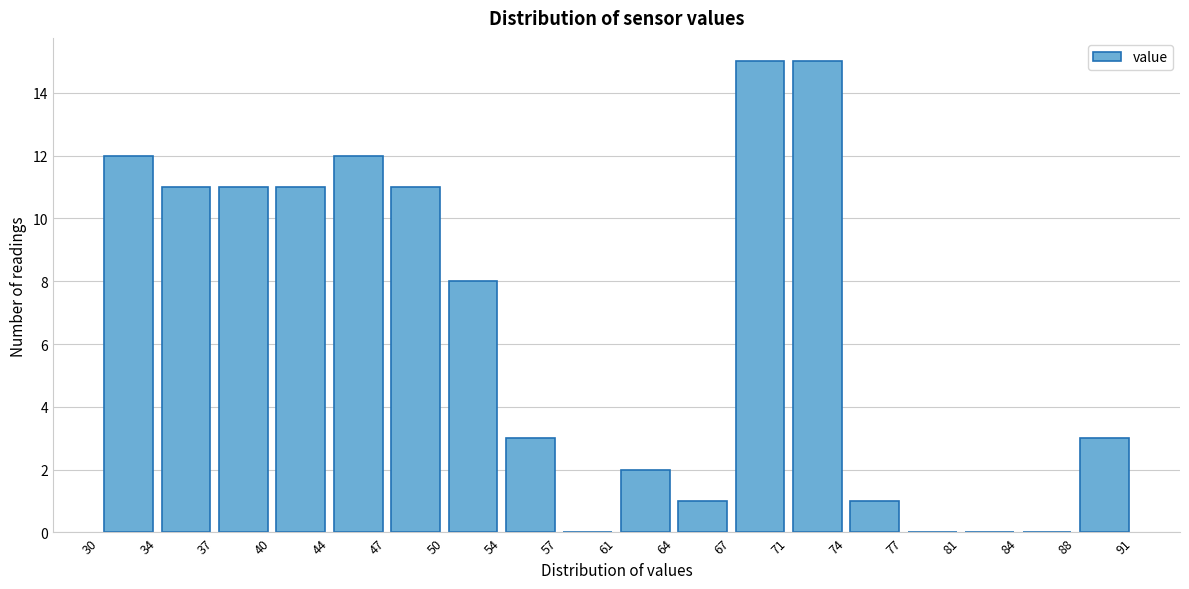

Reading left to right, transcribe this chart: for each bar, give the range it covers on the x-axis and its height. The values are not printed on the chart, so give them approximately, as read against the axis.

30 to 34: 12
34 to 37: 11
37 to 40: 11
40 to 44: 11
44 to 47: 12
47 to 50: 11
50 to 54: 8
54 to 57: 3
57 to 61: 0
61 to 64: 2
64 to 67: 1
67 to 71: 15
71 to 74: 15
74 to 77: 1
77 to 81: 0
81 to 84: 0
84 to 88: 0
88 to 91: 3